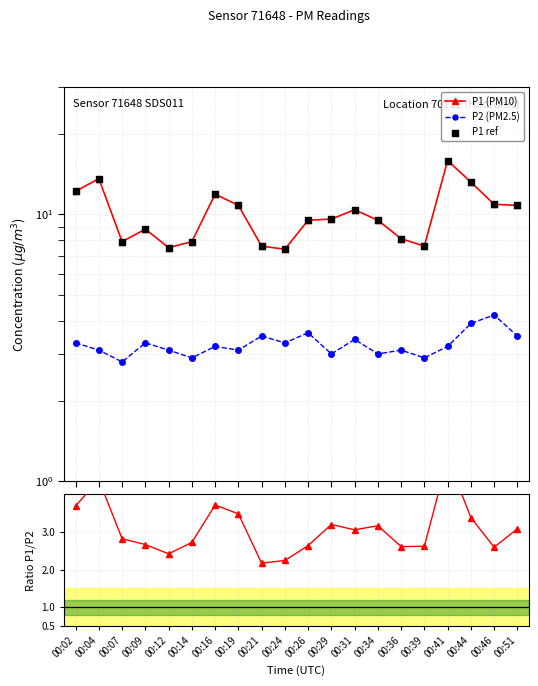

Is the value of P2 (PM2.5) at 00:09 greater than the value of P1 (PM10) at 00:26?

No